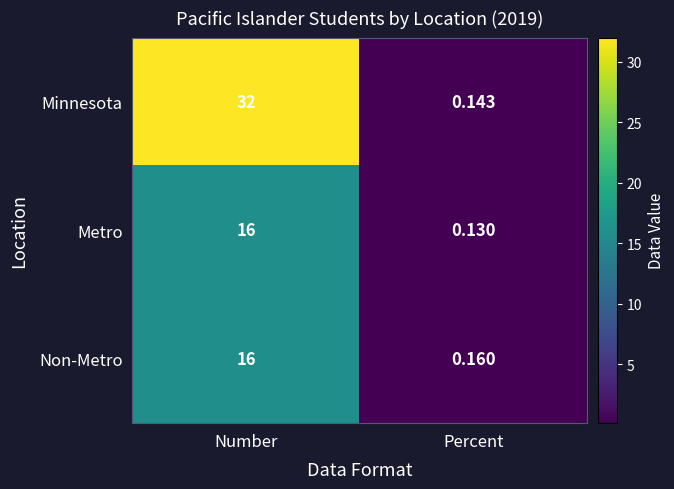

Which series has the largest range (max minus min)?

Minnesota